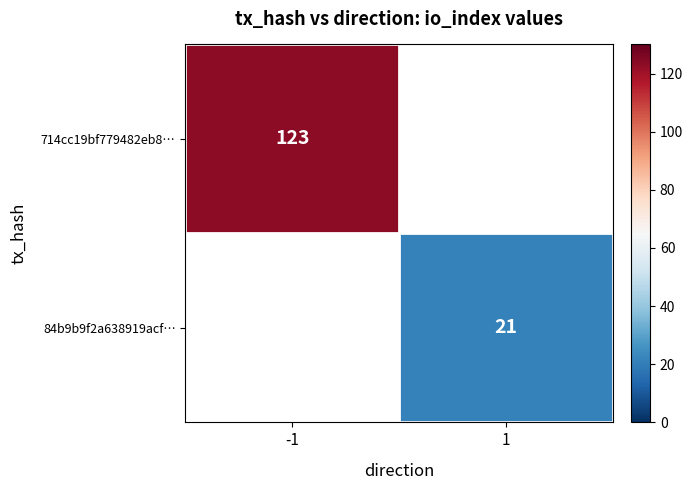

The value of 714cc19bf779482eb8… at -1 is 185. True or false?

False